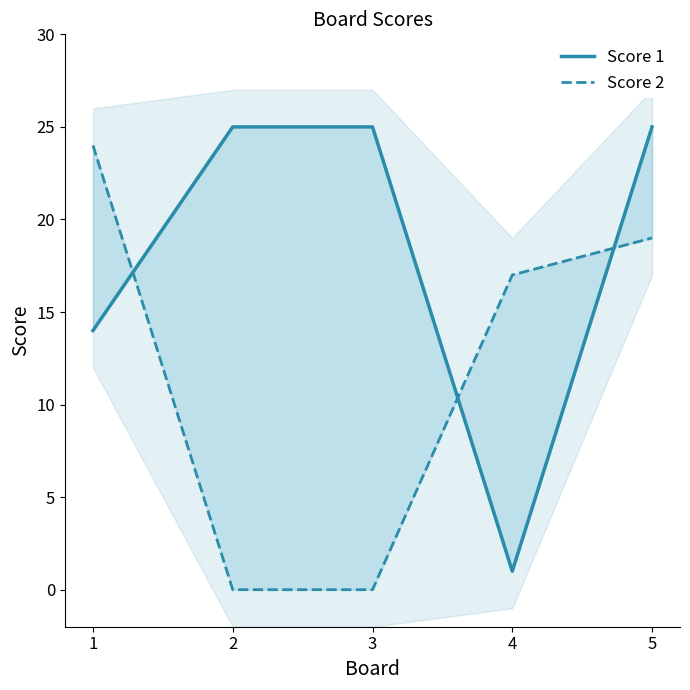

How many interior local valleys does the Score 1 series have?

1